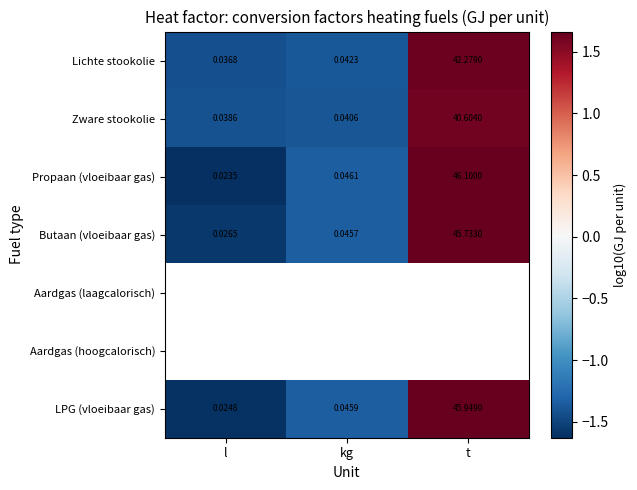

True or false: Zware stookolie has a value of -0.5 at l.

False